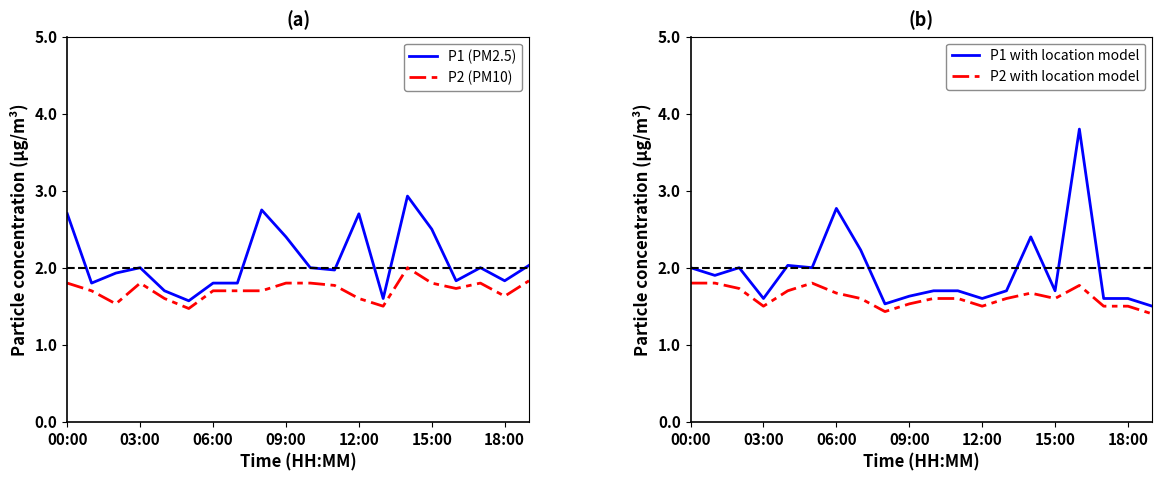

How many values in the P1 (PM2.5) series exceed 2?

7